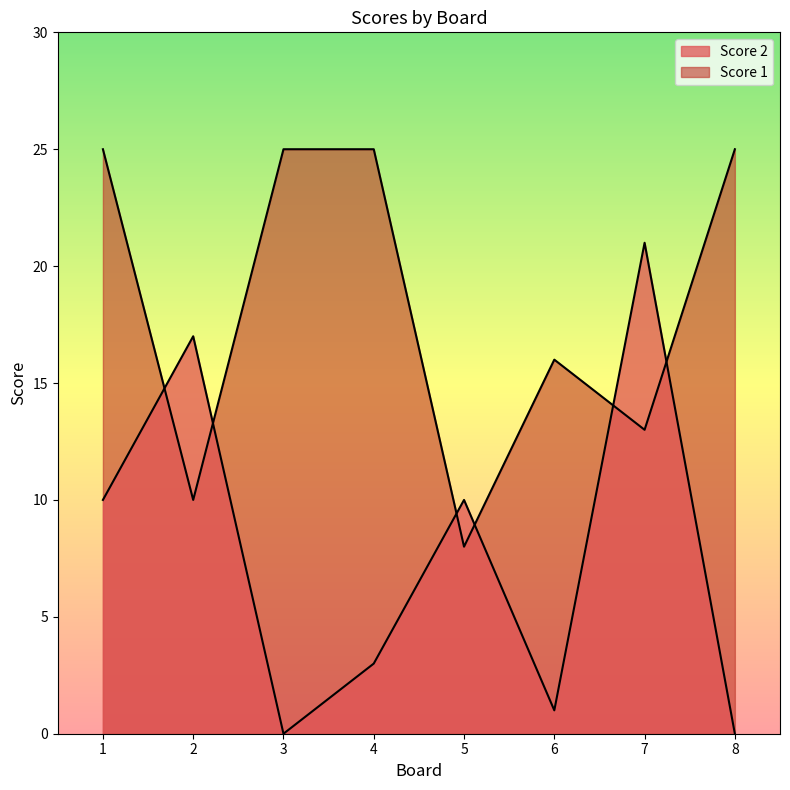

The Score 1 series shows 9 at 8. True or false?

False